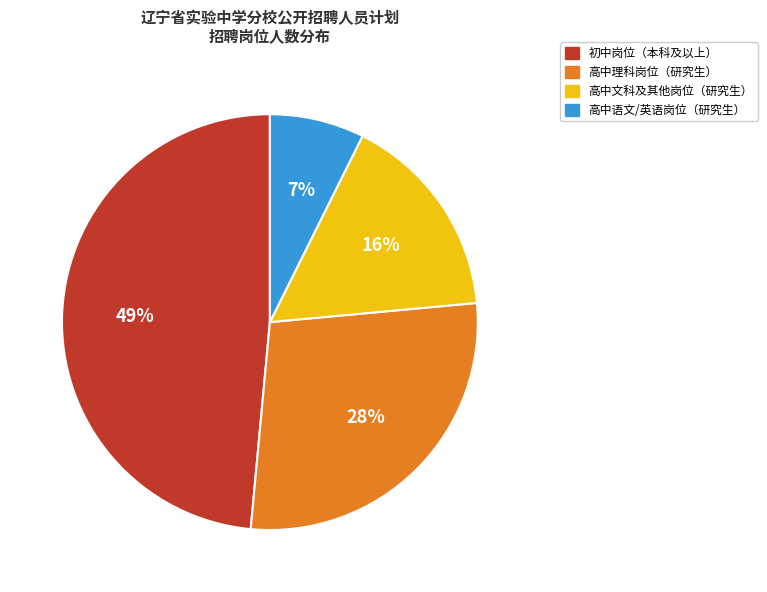

How many segments does this pie chart have?

4